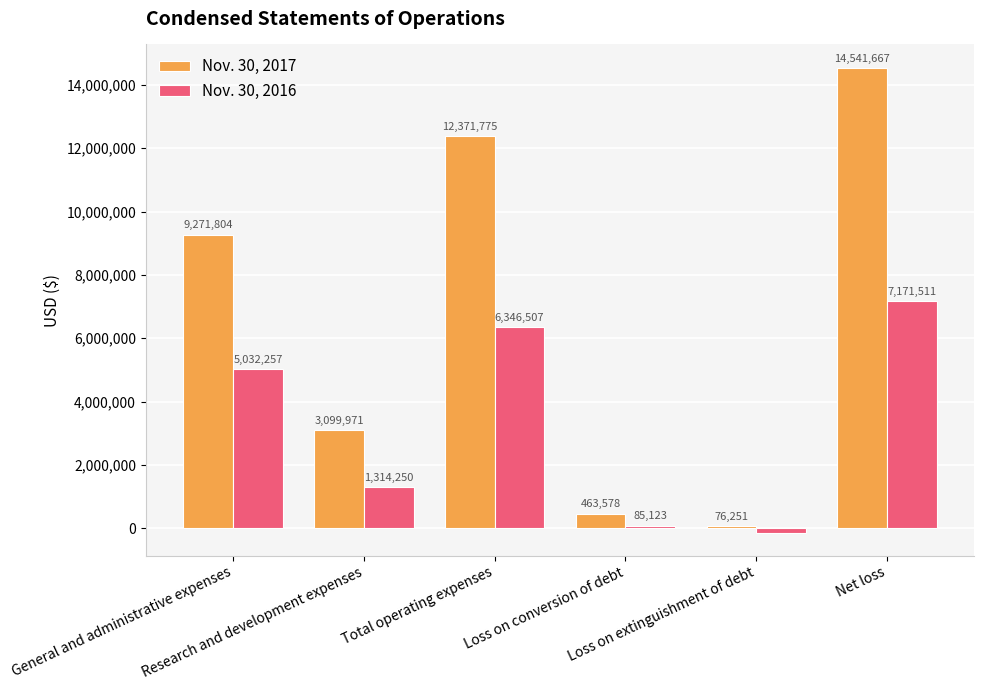

The Nov. 30, 2016 series shows 6346507 at Total operating expenses. True or false?

True